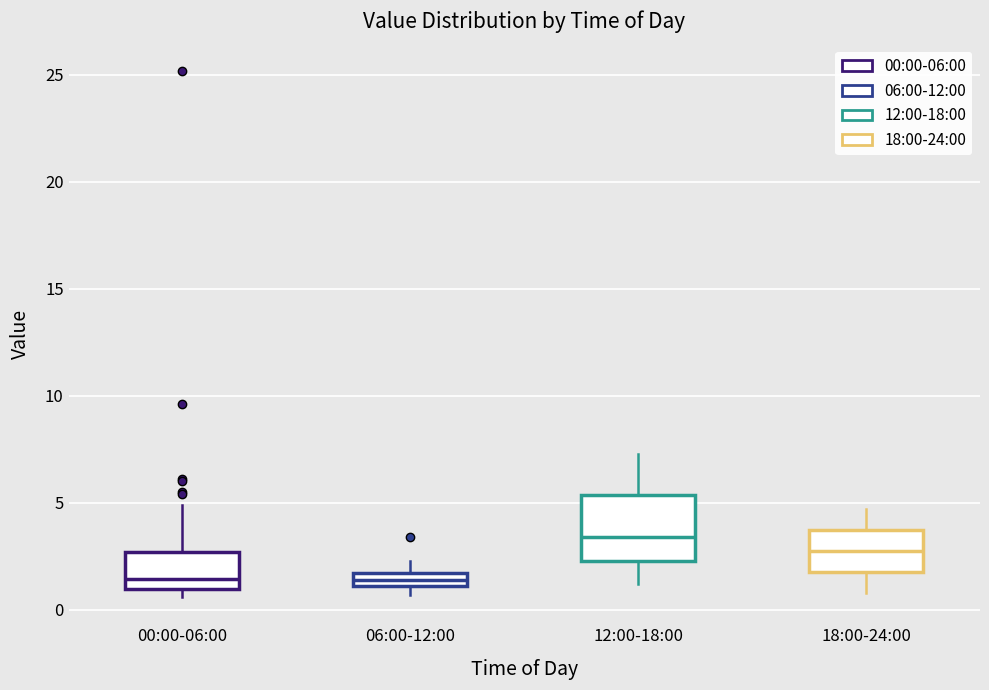

Where does the median line of the box for 12:00-18:00 sit on the y-axis? The values are not printed on the chart, so give them approximately, as read against the axis.

3.5